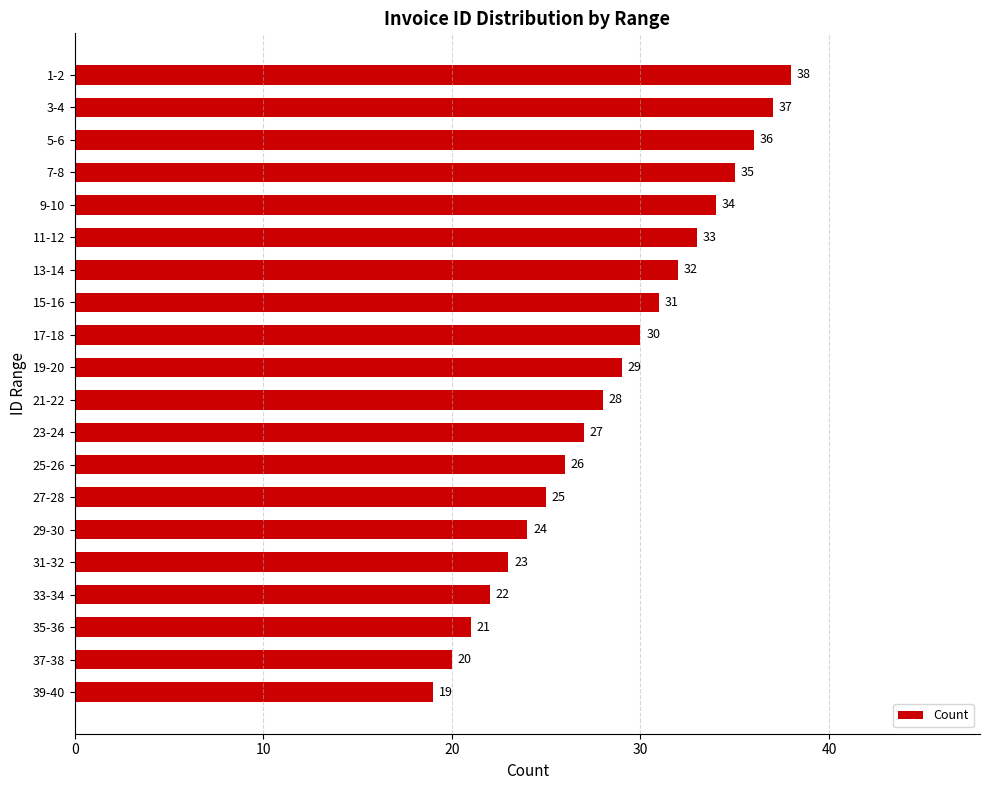

Where is the data nearest to the value 28?

21-22